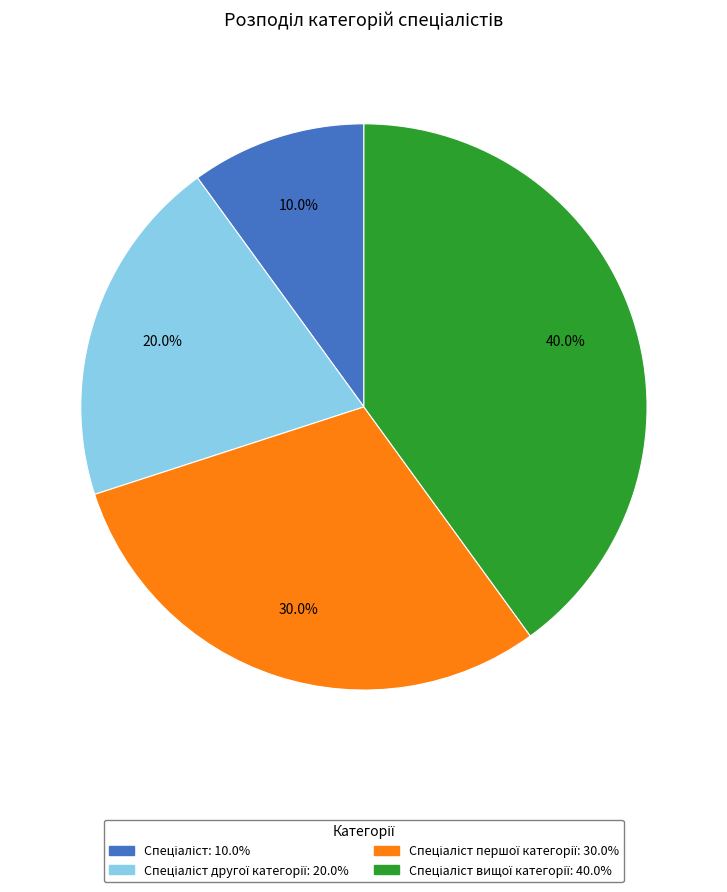

Does any single category account for the majority?

No